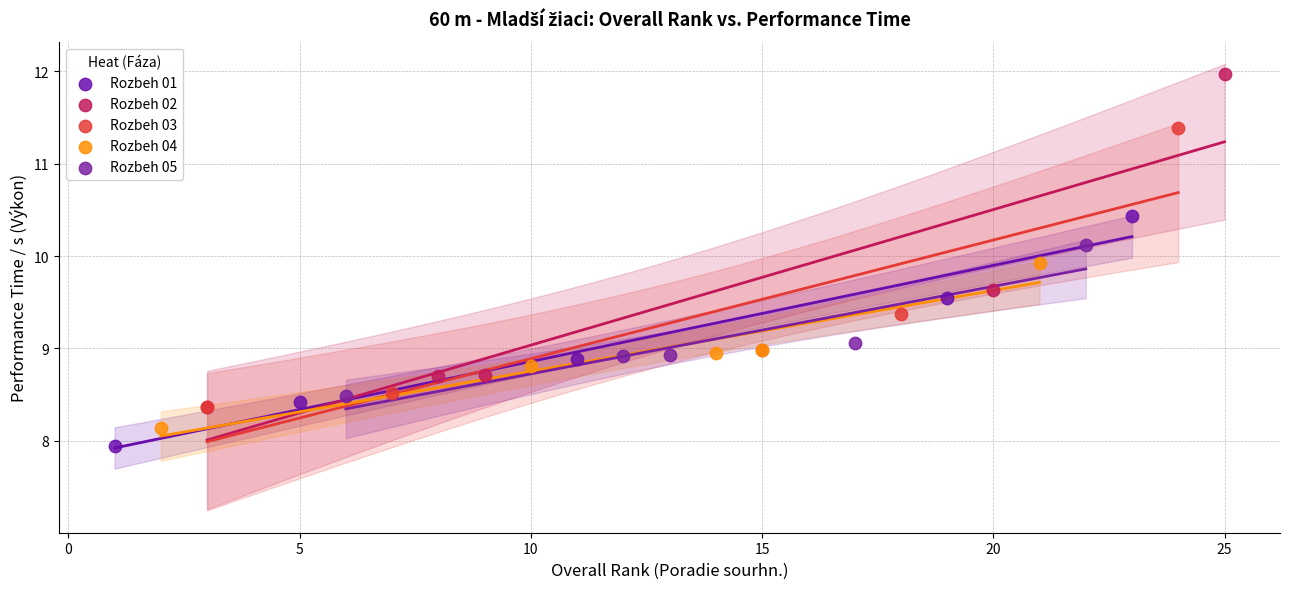

Which series reaches the minimum Y coordinate?

Rozbeh 01